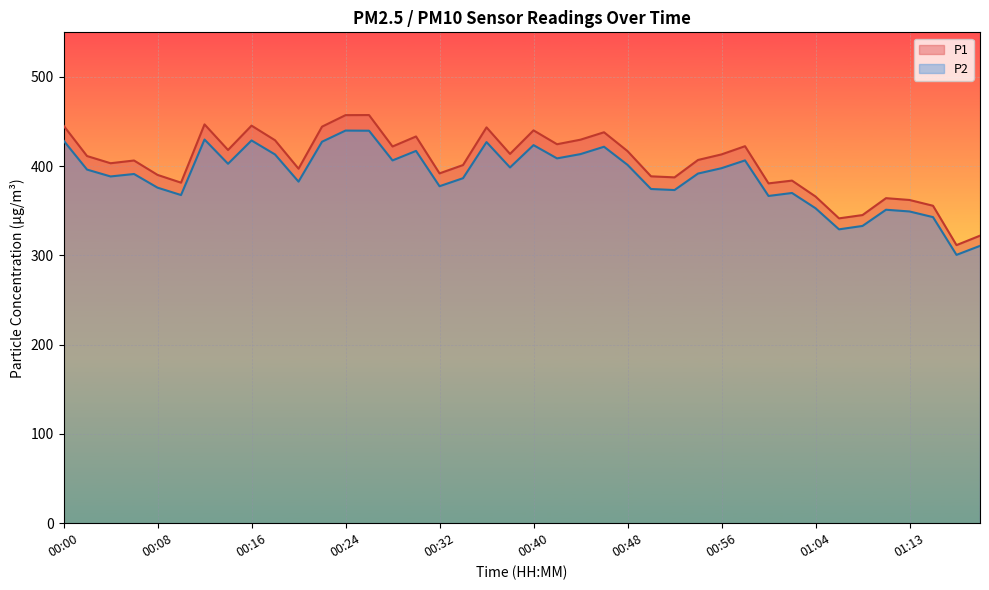

What is the value of the P1 point at the 23rd from the left?

429.7